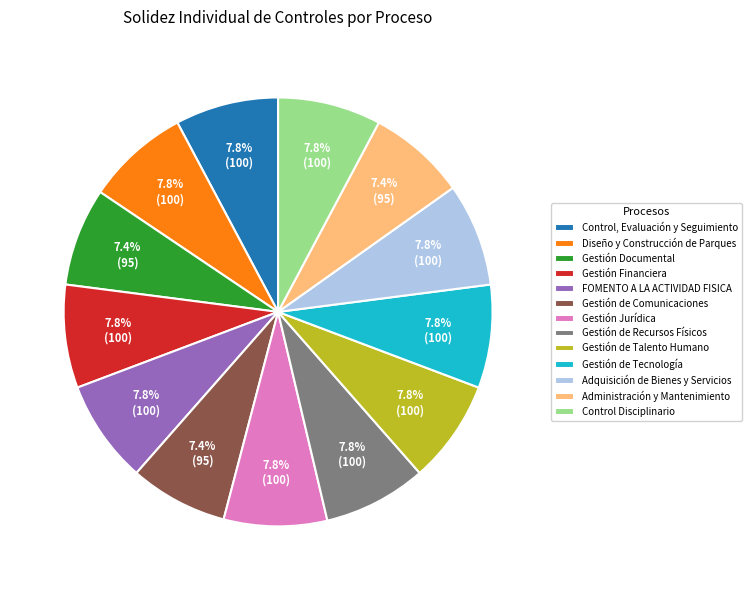

Does Gestión de Comunicaciones account for over 50% of the chart?

No